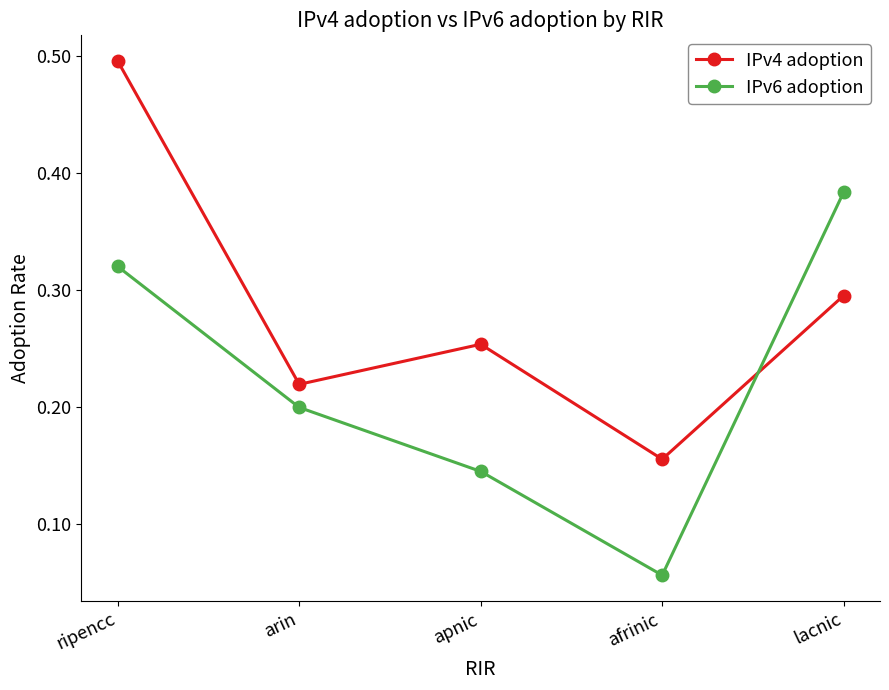

Which series has the largest total across all categories?

IPv4 adoption